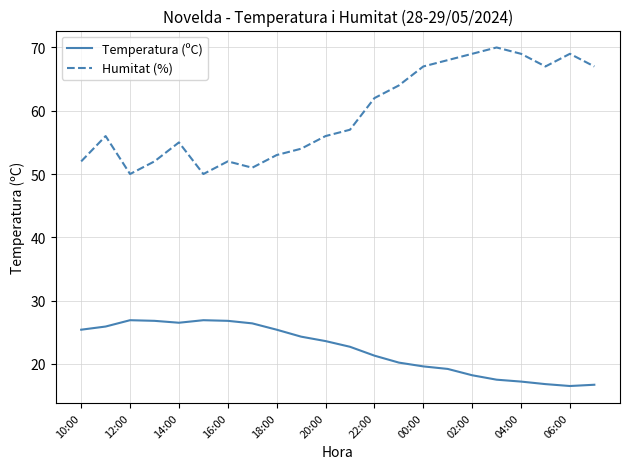

Which series has the largest range (max minus min)?

Humitat (%)